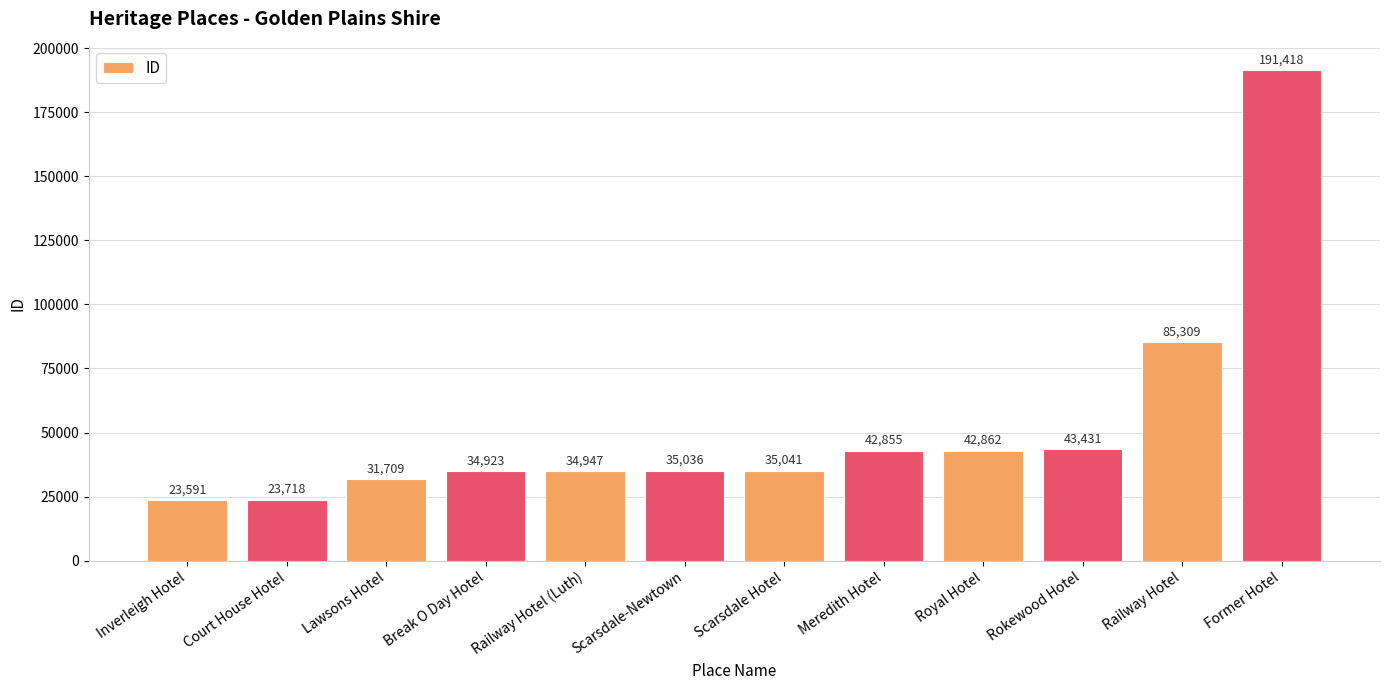

What is the difference between the maximum and minimum values?

167827